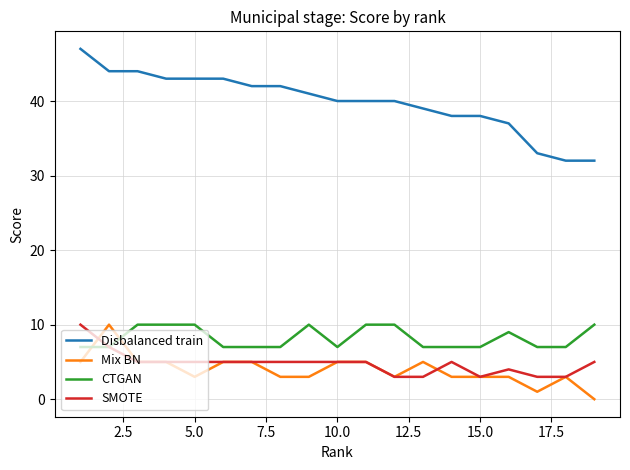

Which series has the largest total across all categories?

Disbalanced train